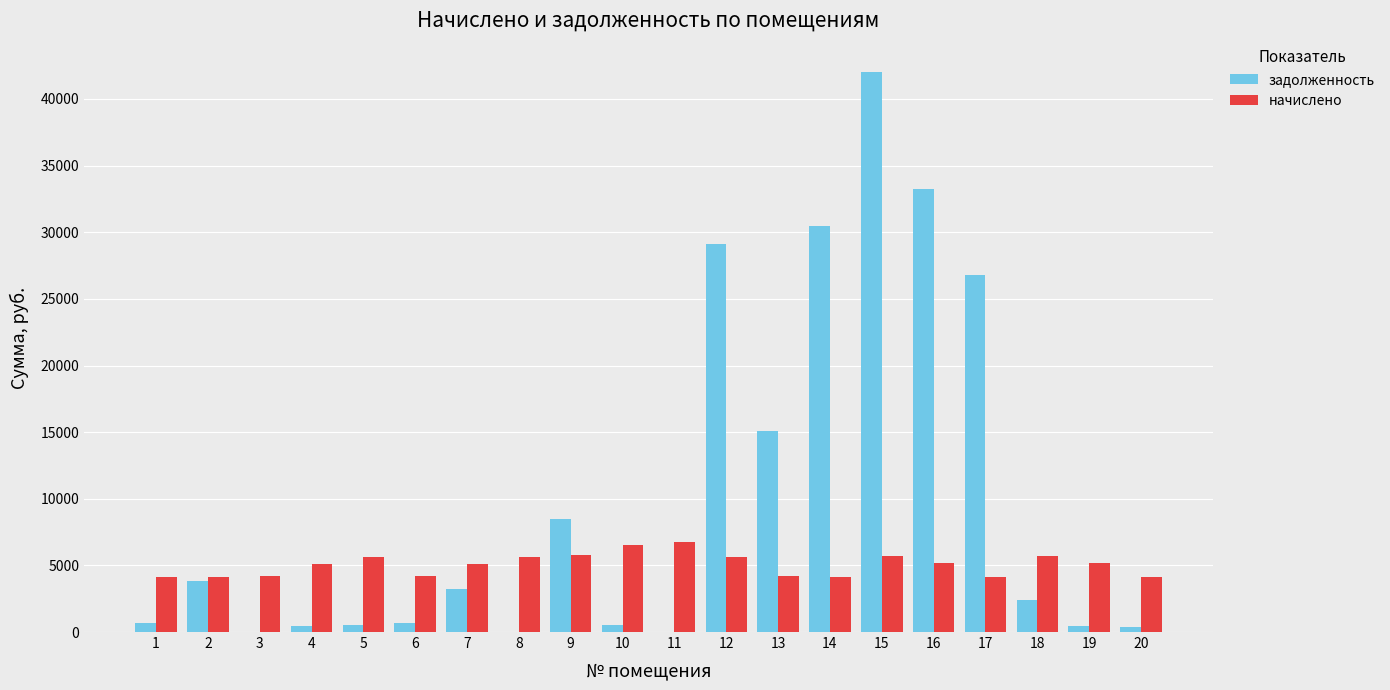

Where does the задолженность series first go above 2382?

2